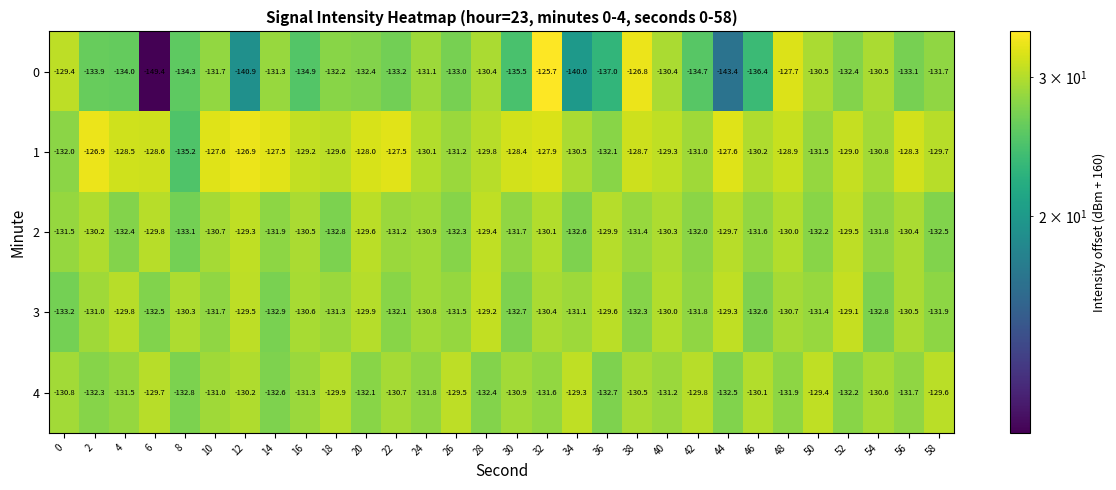

Rank the series at 48 from highest to lowest value.

0, 1, 2, 3, 4